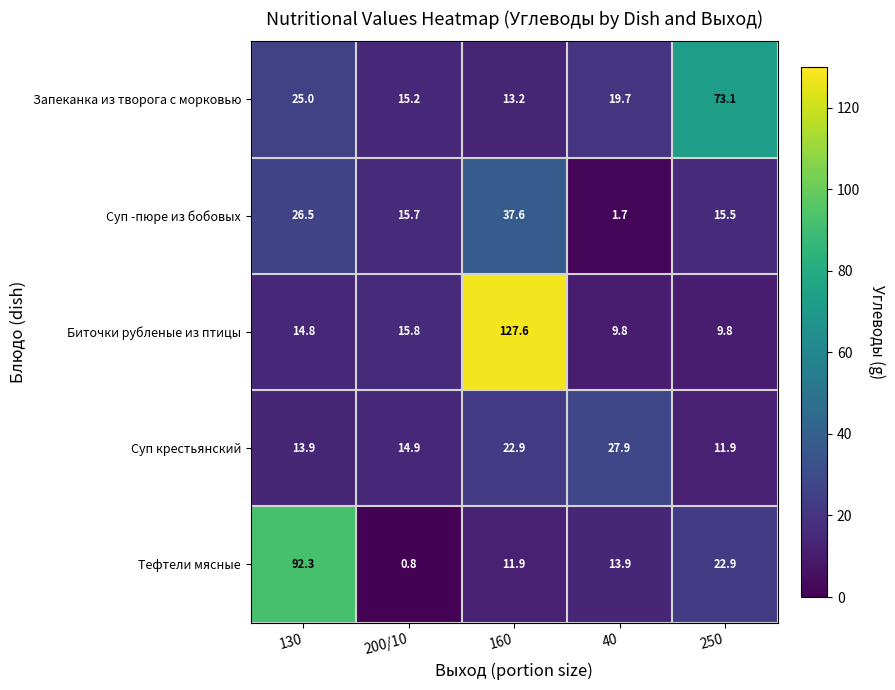

Reading left to right, transcribe all the data shown in this chart.

Запеканка из творога с морковью: 130=25.0	200/10=15.2	160=13.2	40=19.7	250=73.1
Суп -пюре из бобовых: 130=26.5	200/10=15.7	160=37.6	40=1.7	250=15.5
Биточки рубленые из птицы: 130=14.8	200/10=15.8	160=127.6	40=9.8	250=9.8
Суп крестьянский: 130=13.9	200/10=14.9	160=22.9	40=27.9	250=11.9
Тефтели мясные: 130=92.3	200/10=0.8	160=11.9	40=13.9	250=22.9